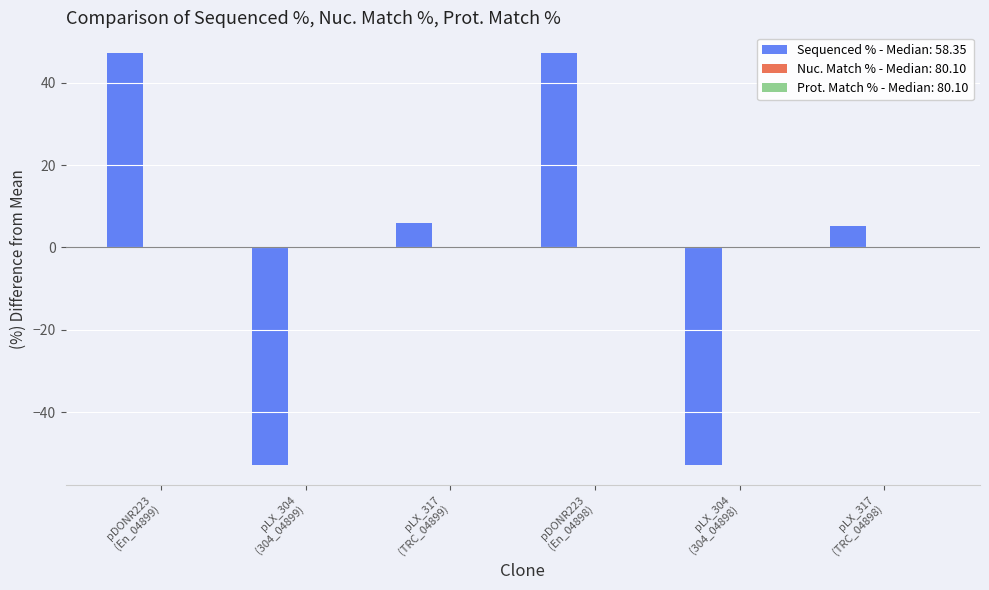

What is the maximum value shown in the chart?

47.2